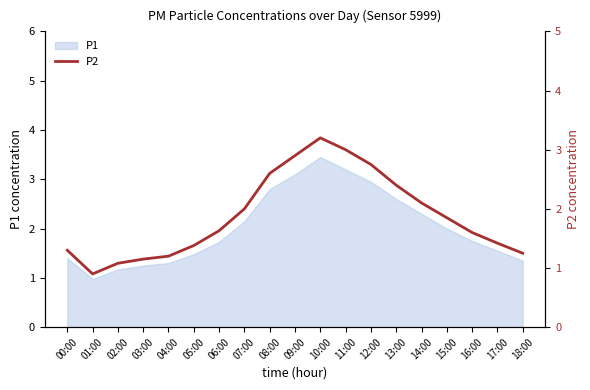

Reading right to left, list all the values displayed in this chart.

1.2	1.4	1.6	1.9	2.1	2.4	2.8	3.0	3.2	2.9	2.6	2.0	1.6	1.4	1.2	1.1	1.1	0.9	1.3